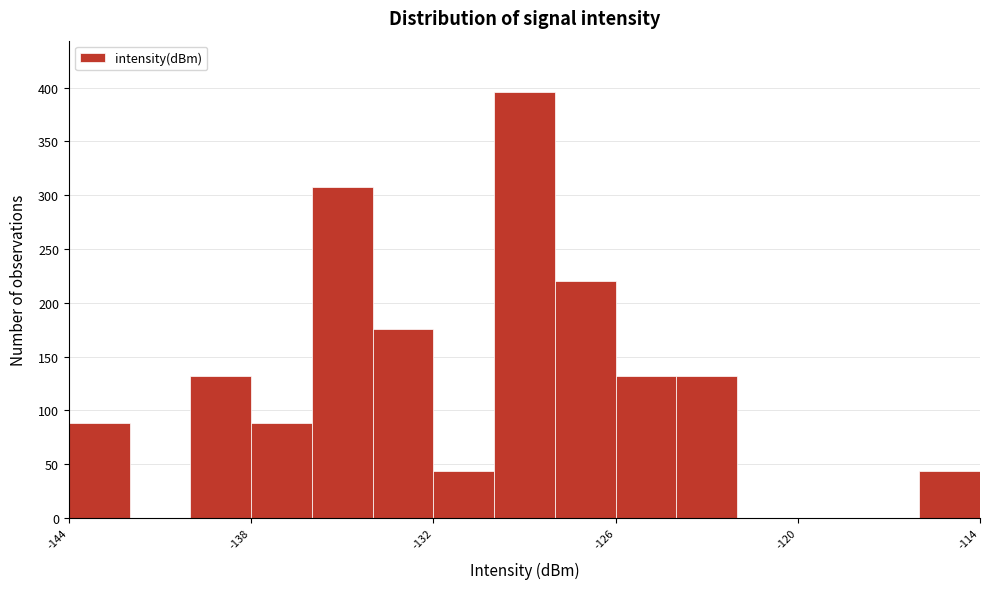

Read against the x-axis, roughly where is the centre of the tallest bar?

-129